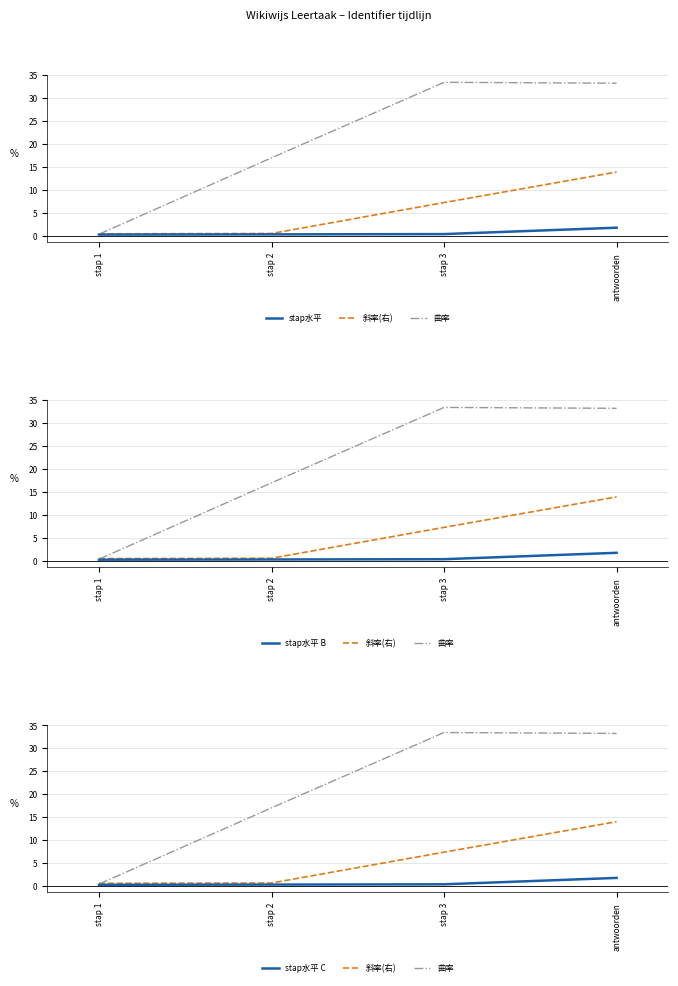

What is the value of the stap水平 B point at the 4th from the left?

1.8